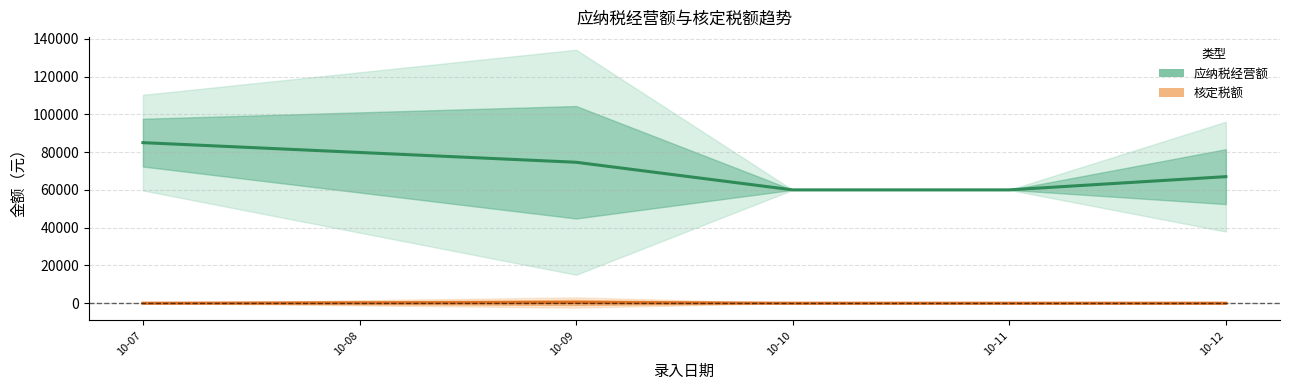

Is it true that 应纳税经营额 equals 85000.0 at 10-07?

True